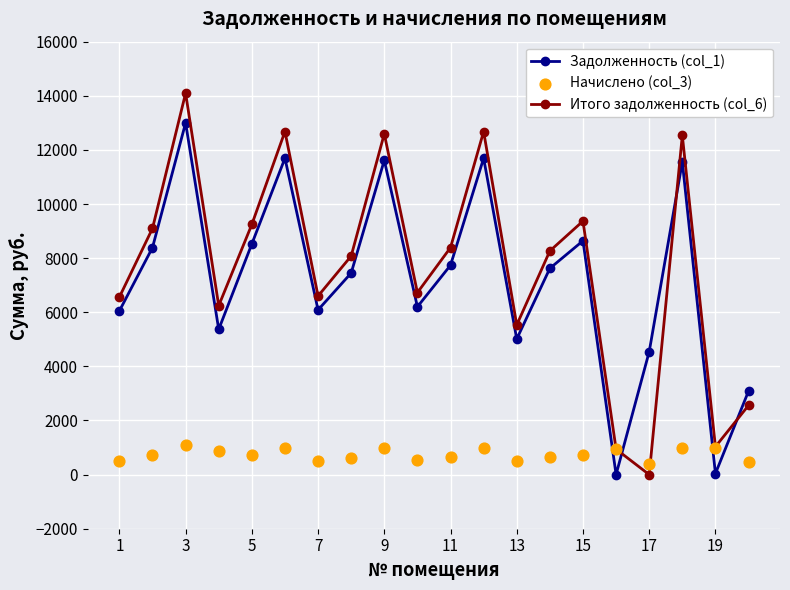

What are all the series names shown in the legend?

Задолженность (col_1), Итого задолженность (col_6), Начислено (col_3)